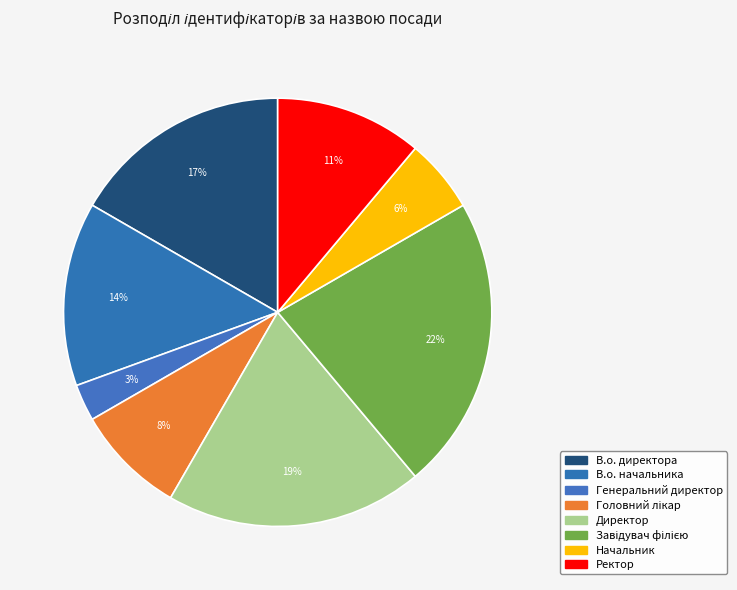

To the nearest percent, what is the difference between the largest and smallest slice percentages?

19%